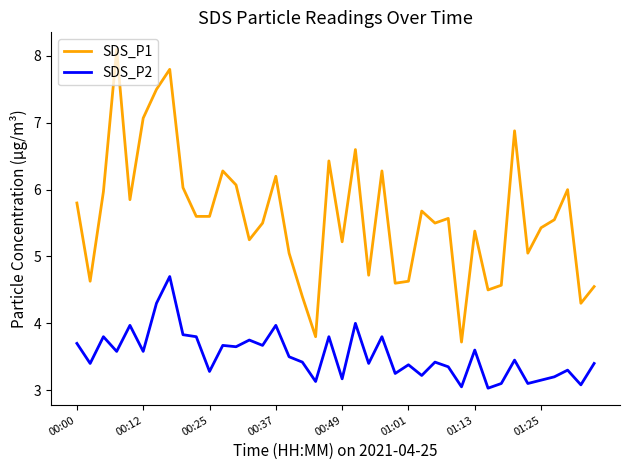

How many values in the SDS_P1 series exceed 5?

29